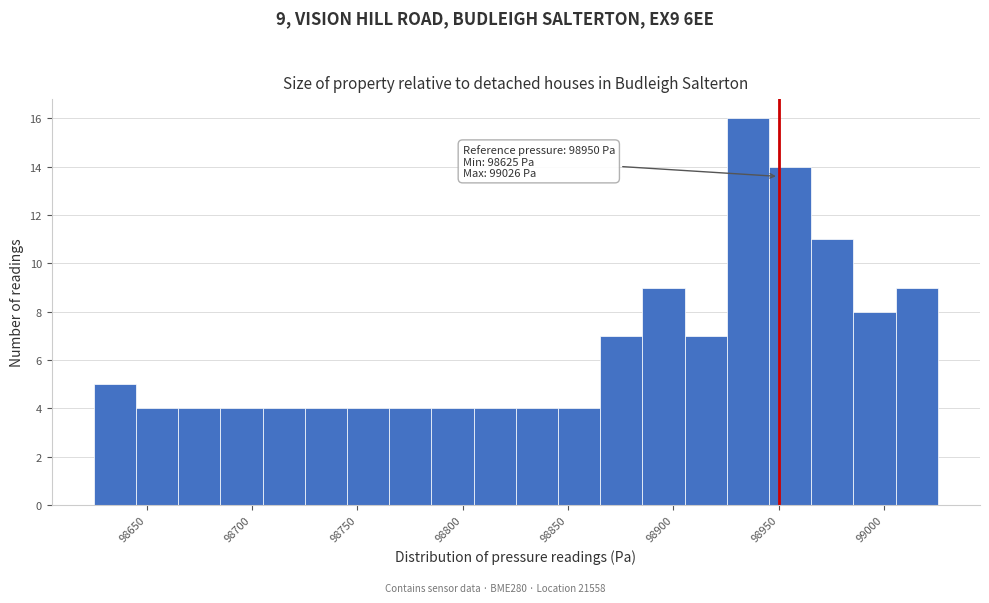

Which range on the x-axis has the tallest bar?

98925 to 98945